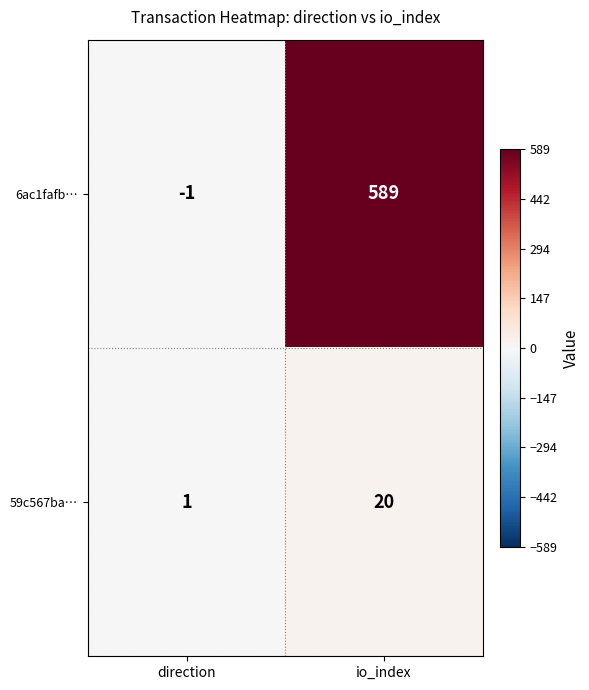

What is the sum of all 59c567ba… values?

21